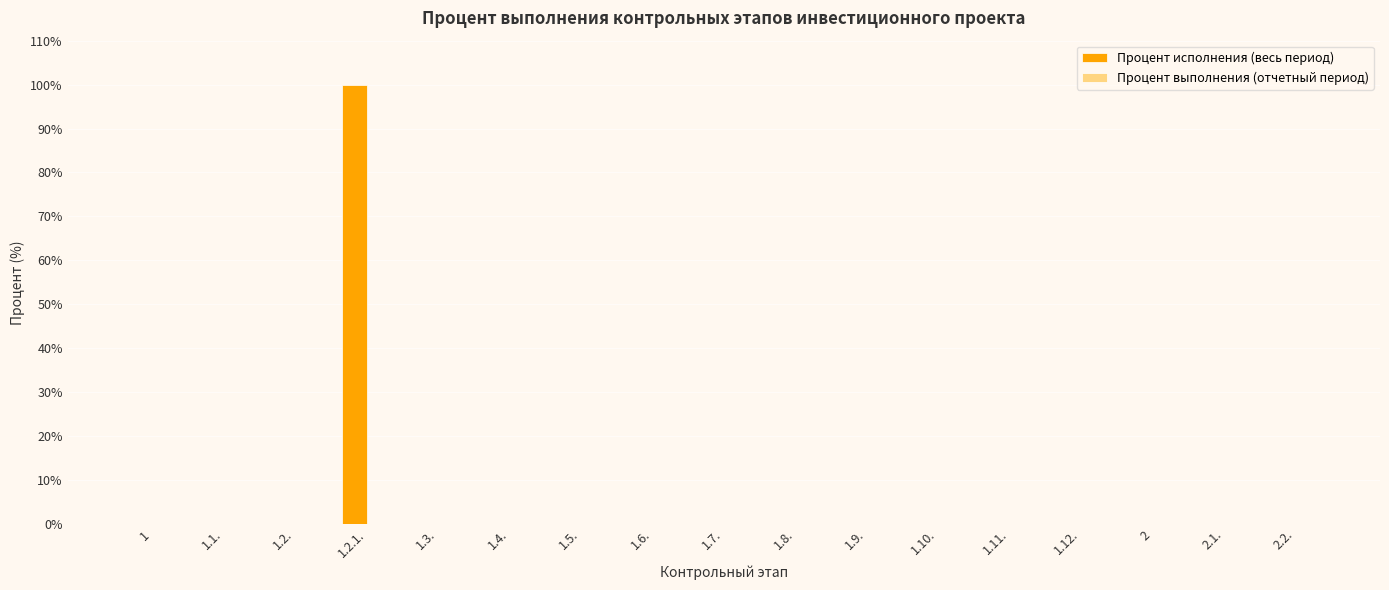

The value at 2.2. is -47. True or false?

False